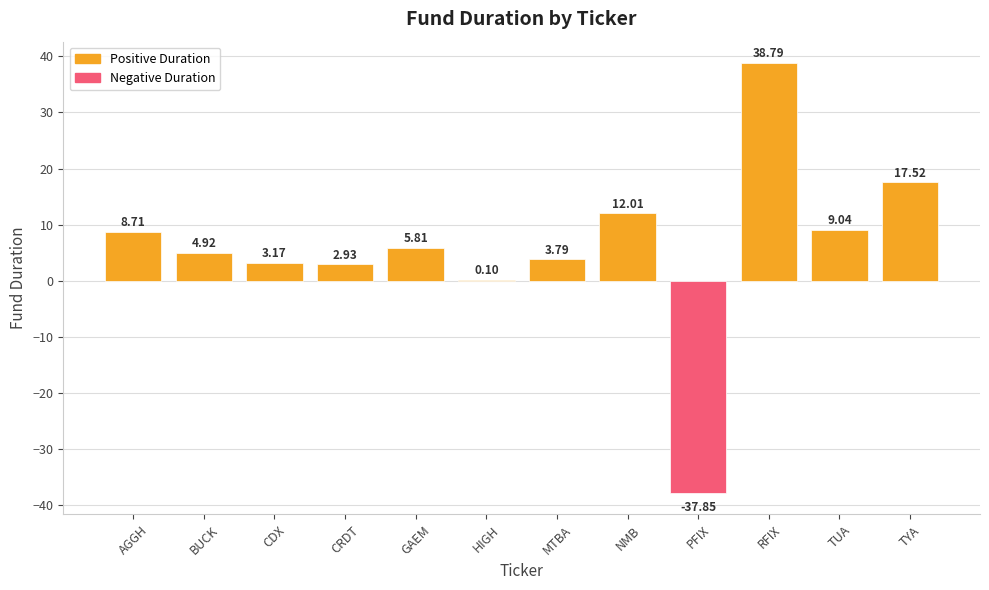

At which label does the data first exceed 5?

AGGH